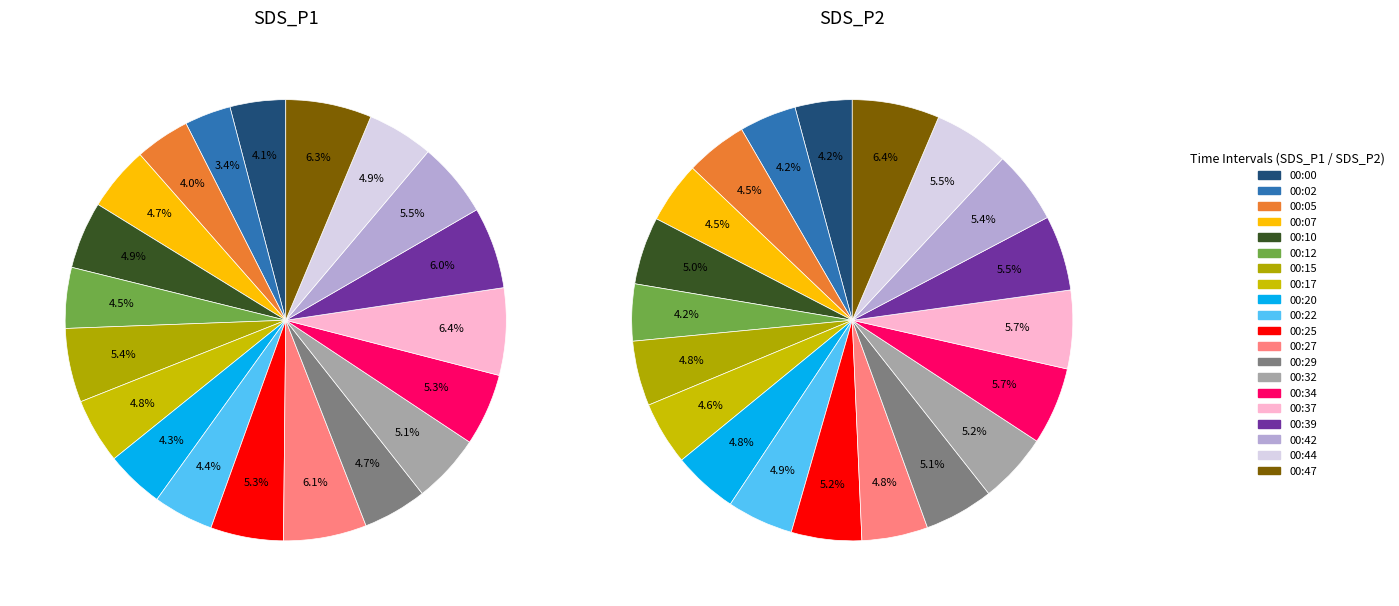

Which series has the widest spread of values?

SDS_P1